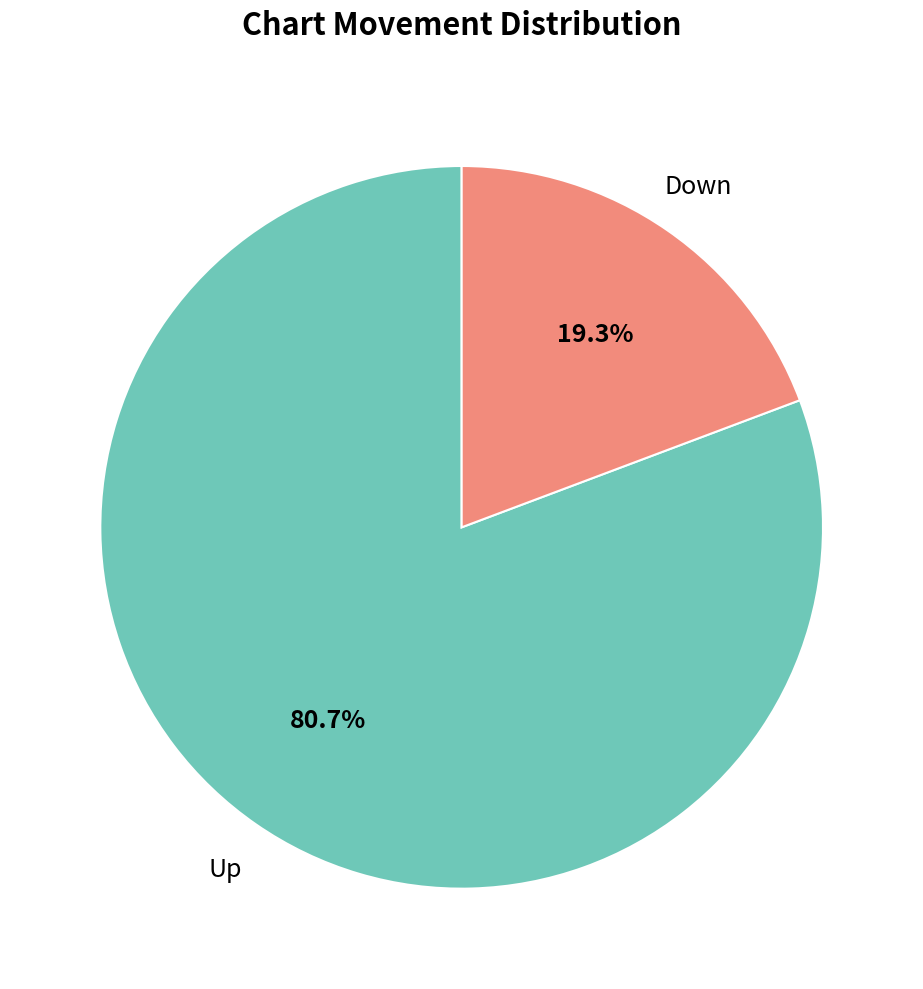

To the nearest percent, what is the average slice percentage?

50%